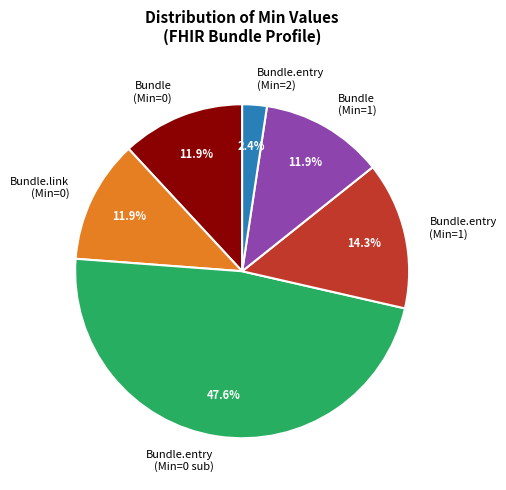

Count the number of slices in the pie.

6